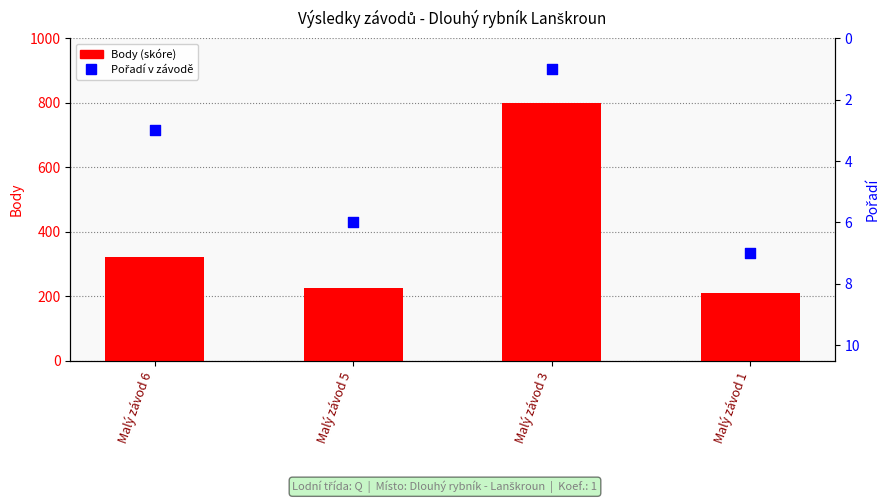

Is the value of Pořadí at Malý závod 3 greater than the value of Body (skóre) at Malý závod 3?

No